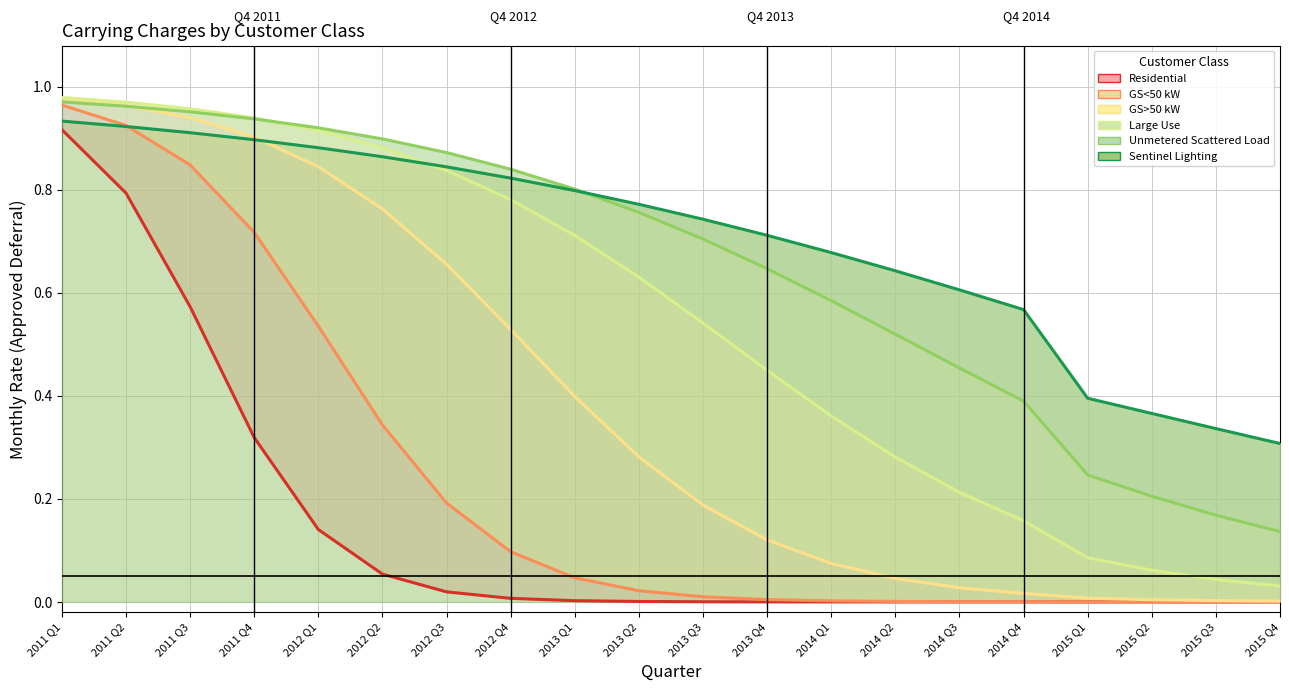

At how many categories does at least one series exceed 0?

20